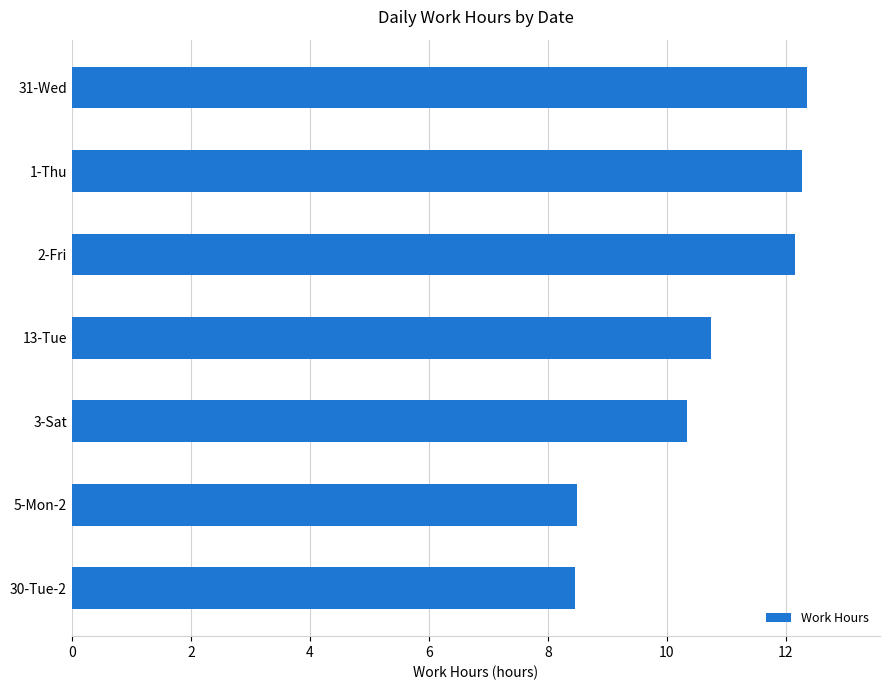

What is the label of the 5th bar from the top?

3-Sat